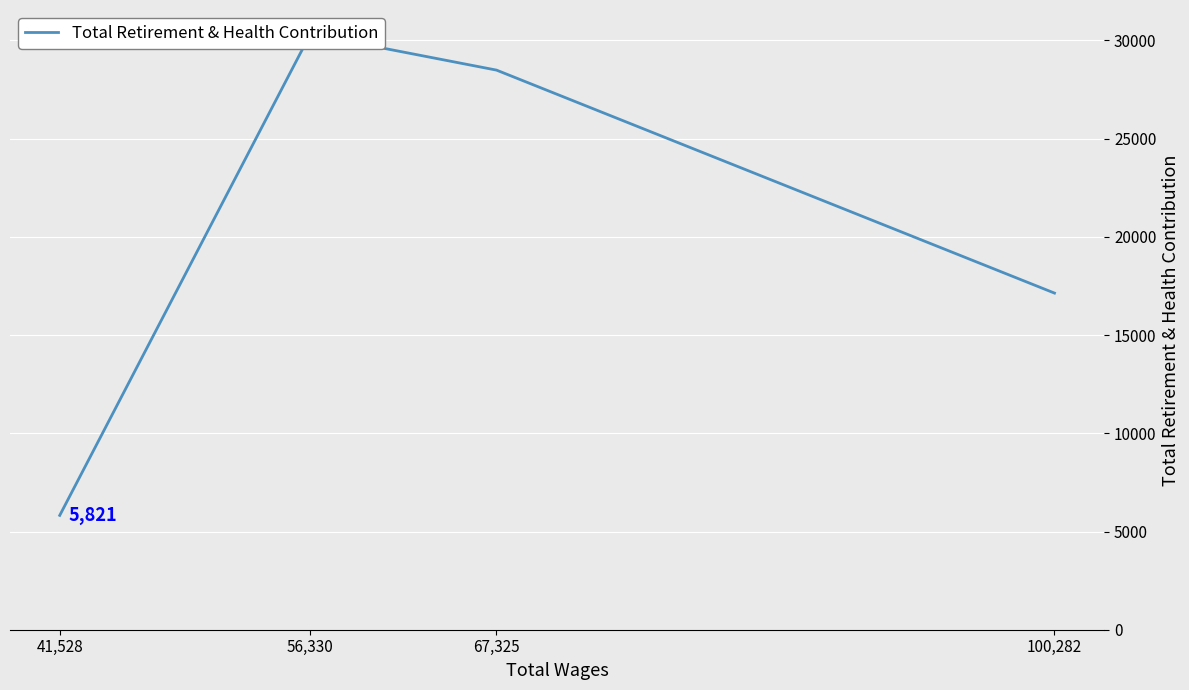

What is the sum of the values at 100,282 and 67,325?

45628